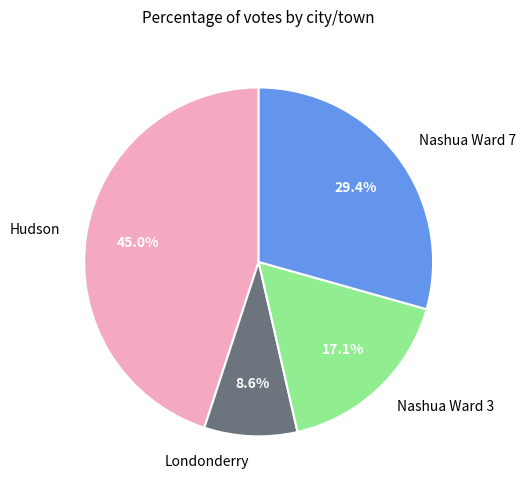

Between Hudson and Nashua Ward 3, which is larger?

Hudson